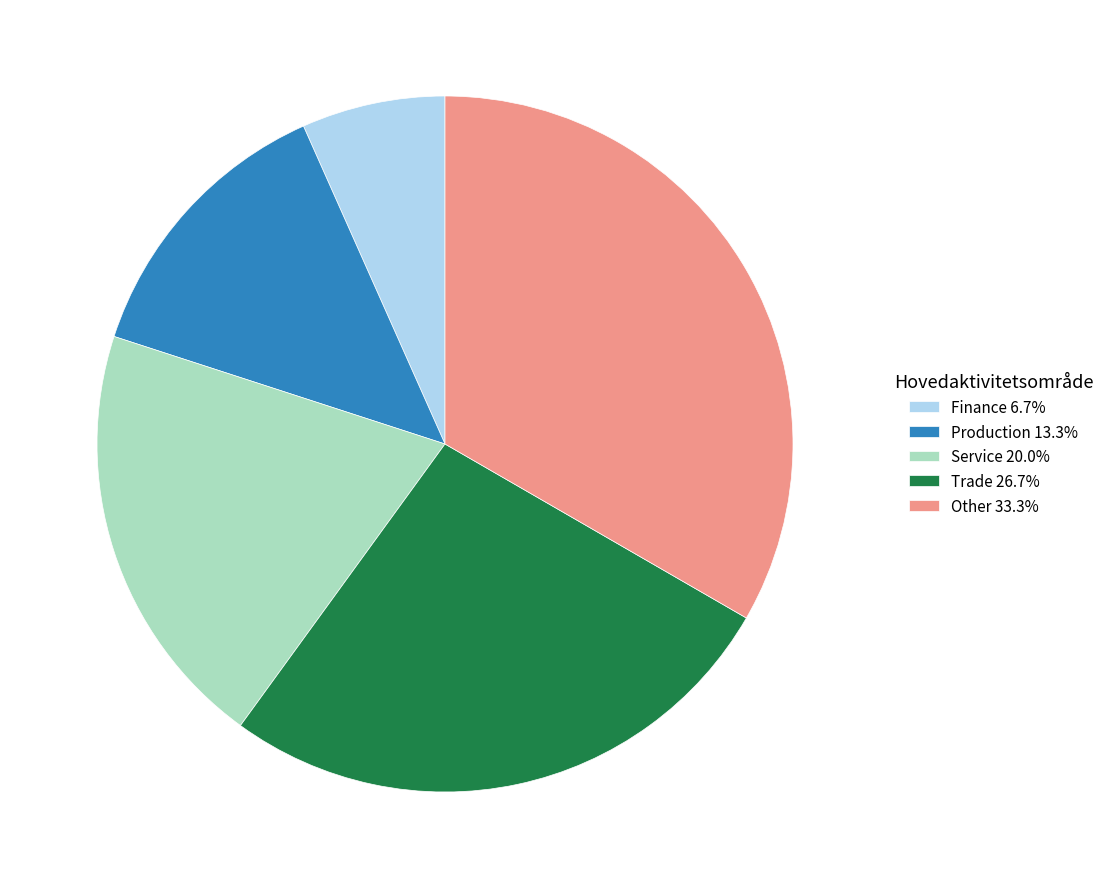

Approximately how many times larger is the value at Trade 26.7% compared to Finance 6.7%?

4.0